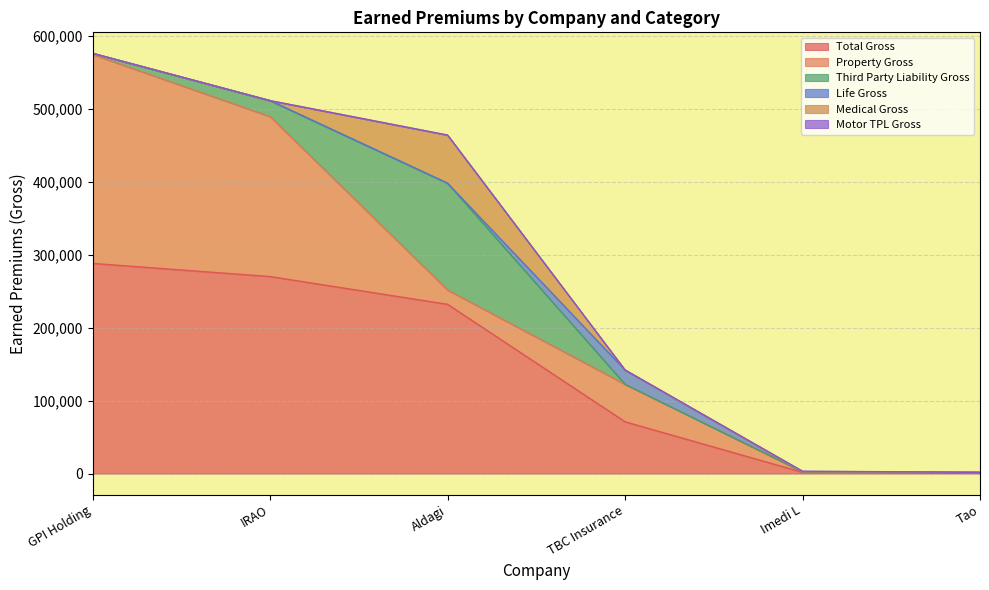

What is the label of the 1st point from the left?

GPI Holding